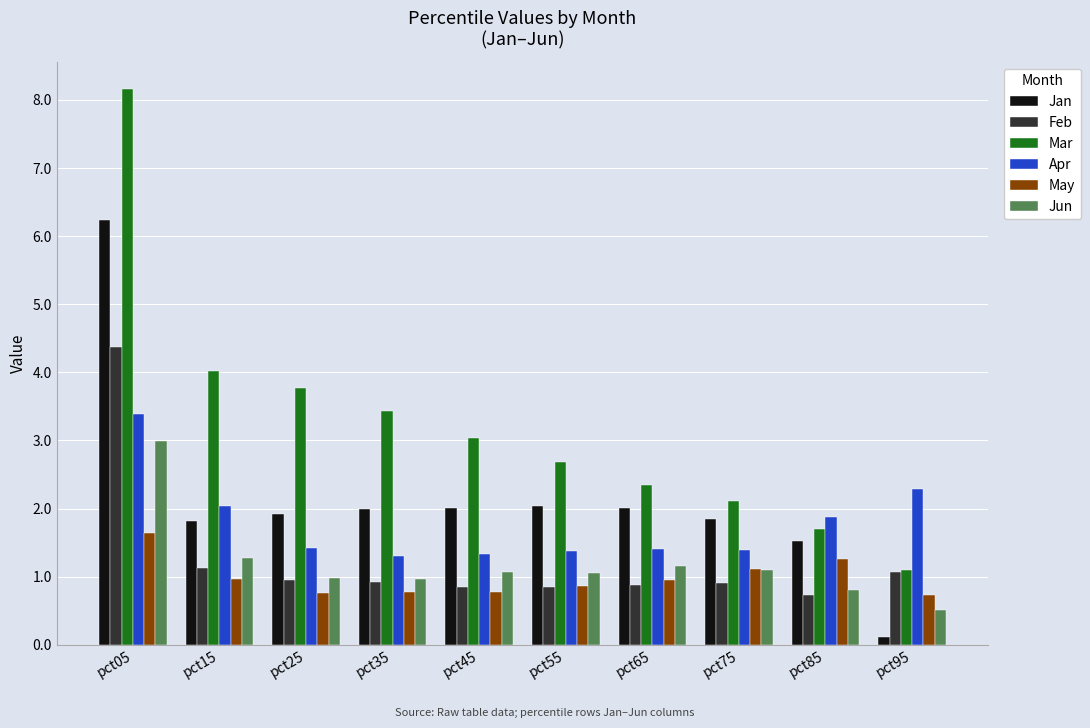

Which series changed the most between pct25 and pct75?

Mar